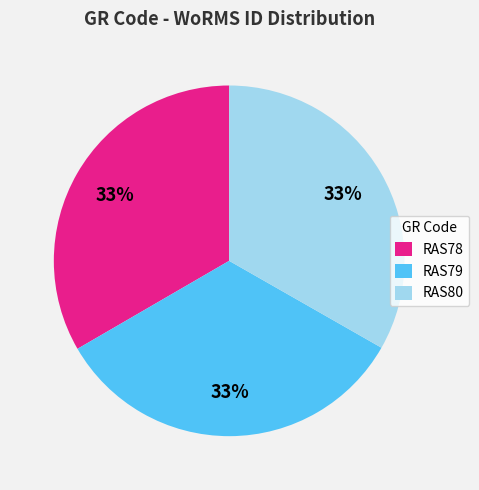

Is RAS79 the majority of the pie?

No